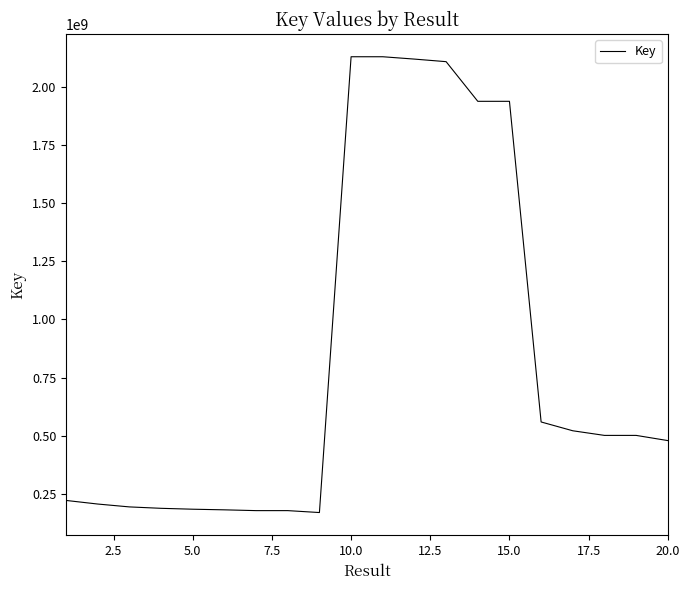

What is the minimum value shown in the chart?

169665168